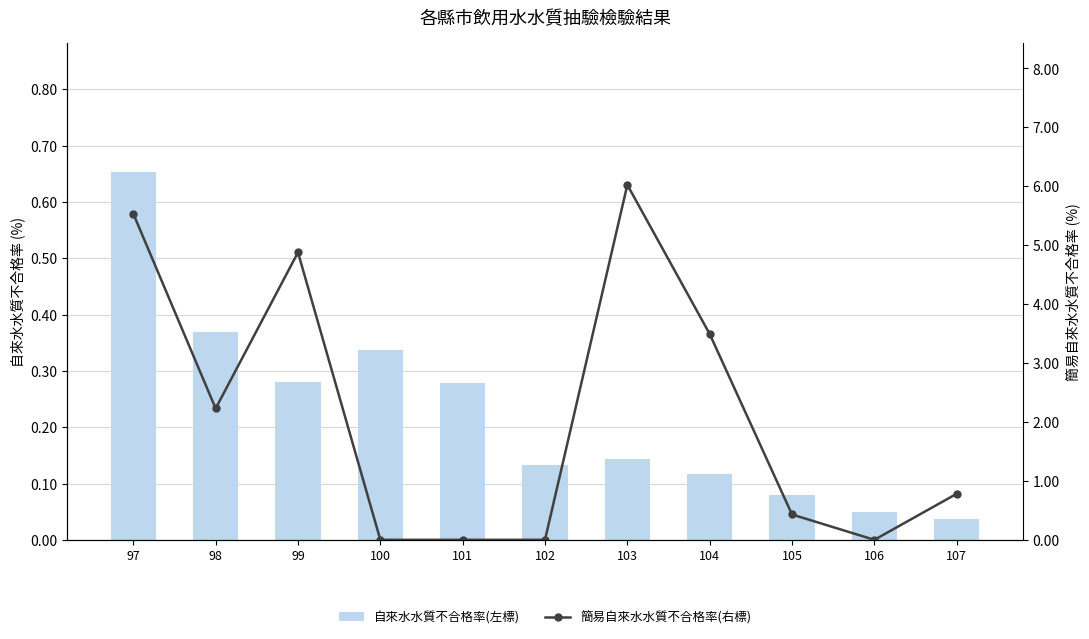

Which label corresponds to the largest value in the chart?

103